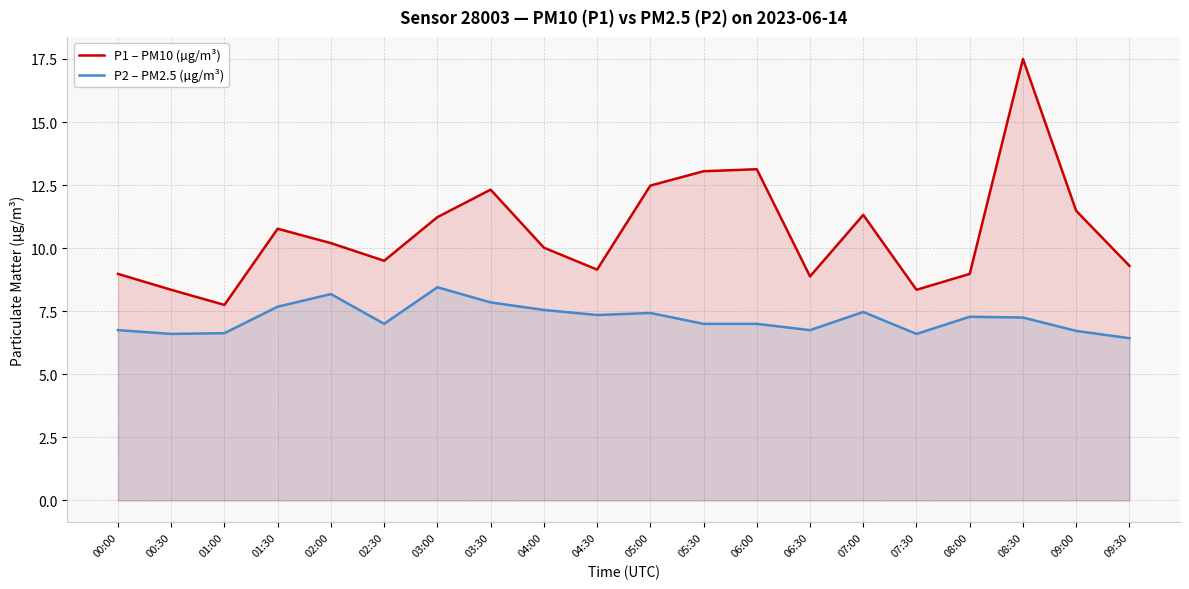

Is the value of P2 – PM2.5 (µg/m³) at 01:00 greater than the value of P1 – PM10 (µg/m³) at 06:30?

No